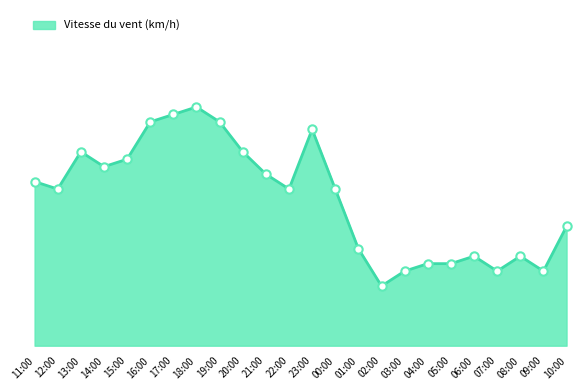

Does the chart display data point markers on the line(s)?

No